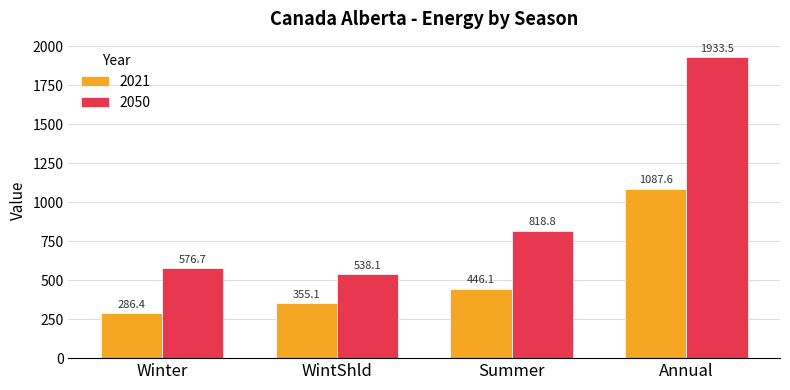

What is the value of the 2021 bar at the 3rd from the left?

446.1